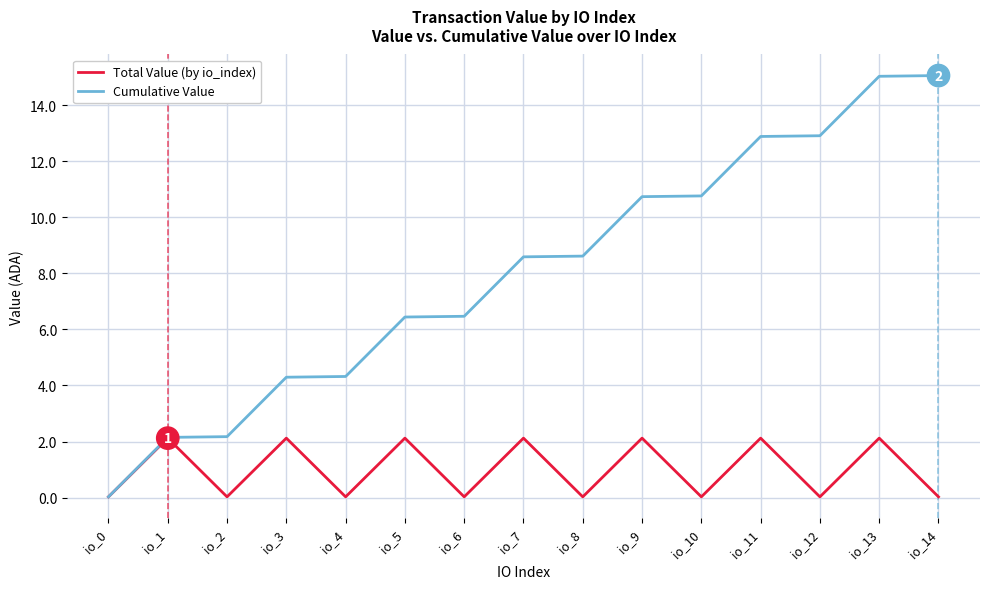

Is it true that Total Value (by io_index) equals 2.1 at io_7?

True